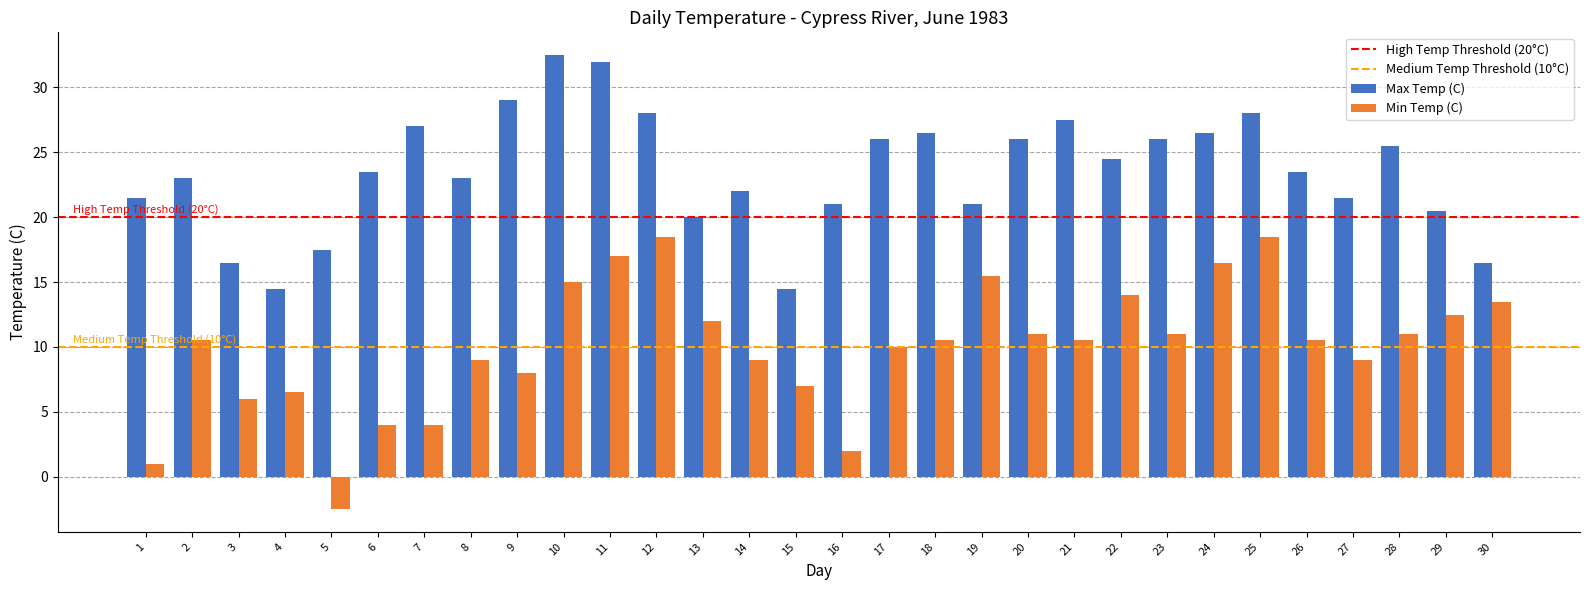

Between 3 and 27, which series saw the biggest shift?

Max Temp (C)